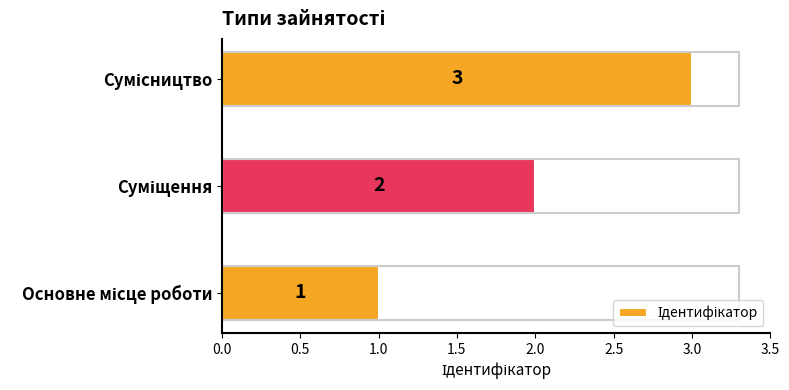

How many values are between 1 and 3?

3